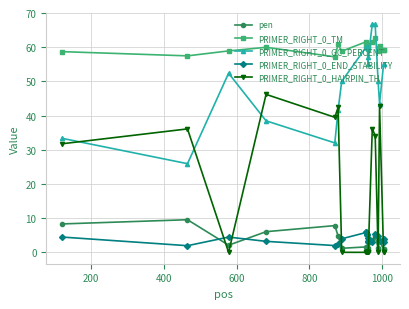

Which series has the largest range (max minus min)?

PRIMER_RIGHT_0_HAIRPIN_TH